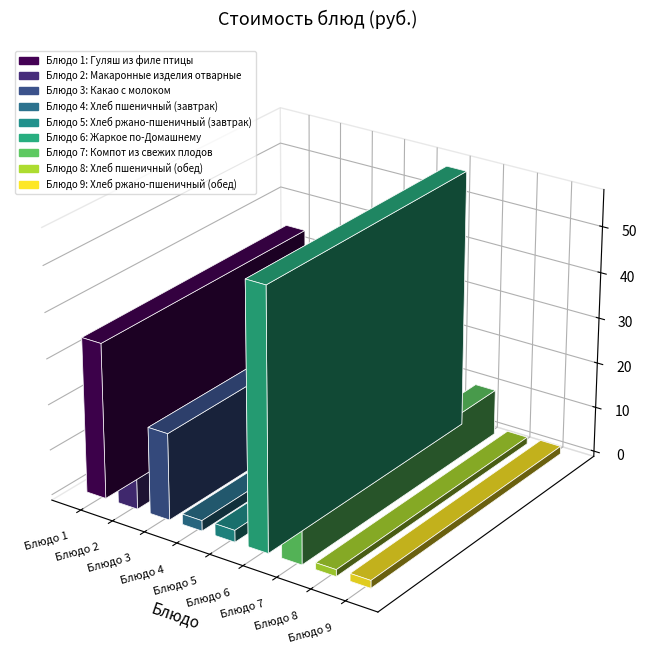

What is the maximum value shown in the chart?

56.8